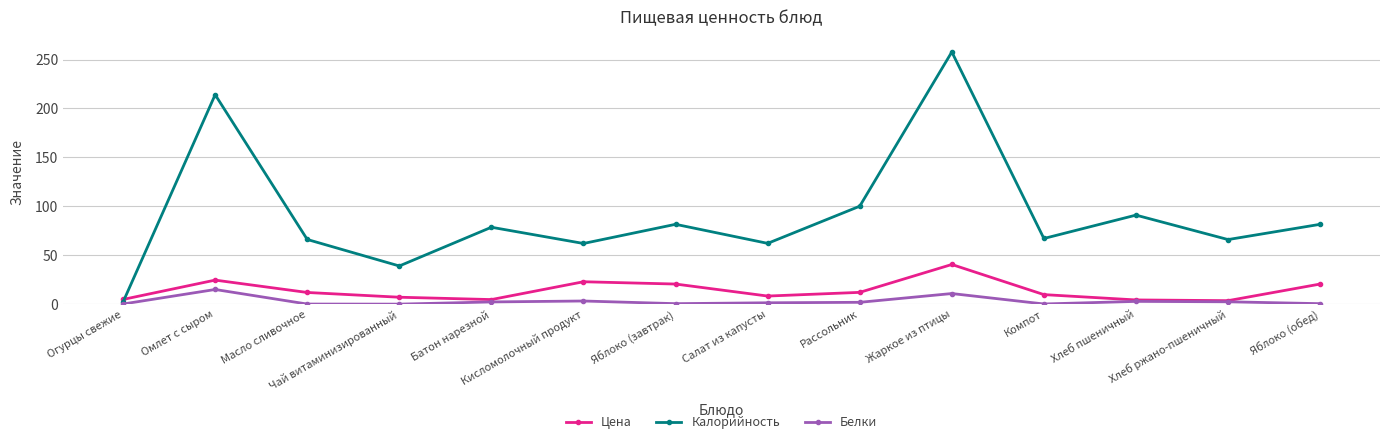

Rank the series by their maximum value, from lowest to highest.

Белки, Цена, Калорийность